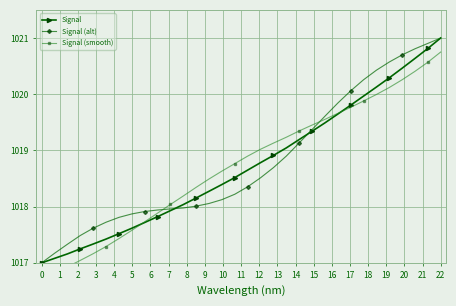

At which label does Signal (alt) reach its peak?

22